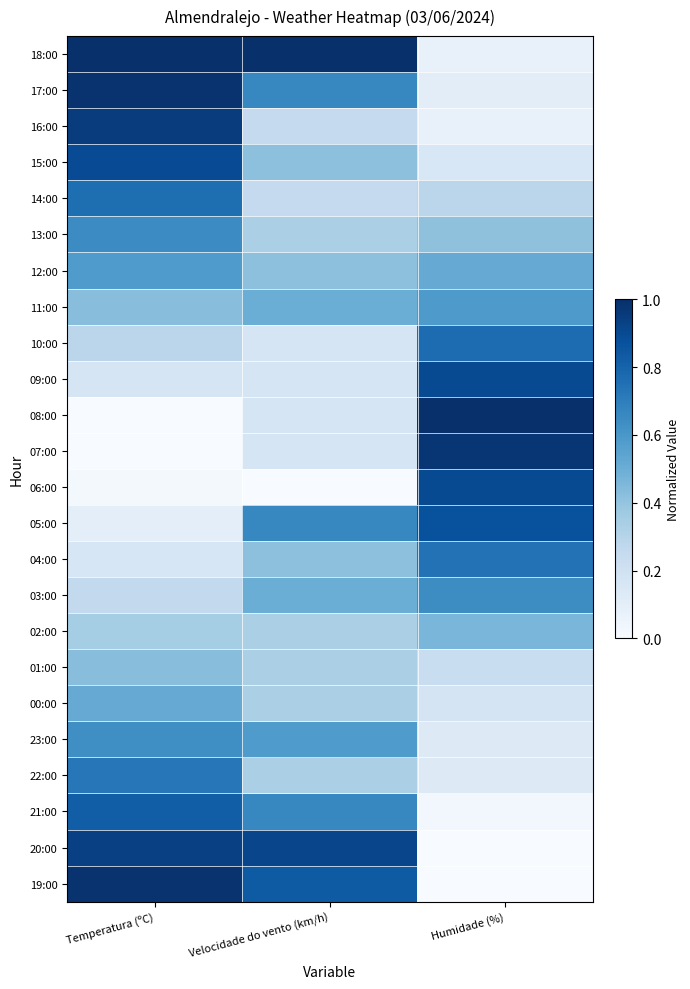

At which category is the sum across all series the highest?

Temperatura (ºC)